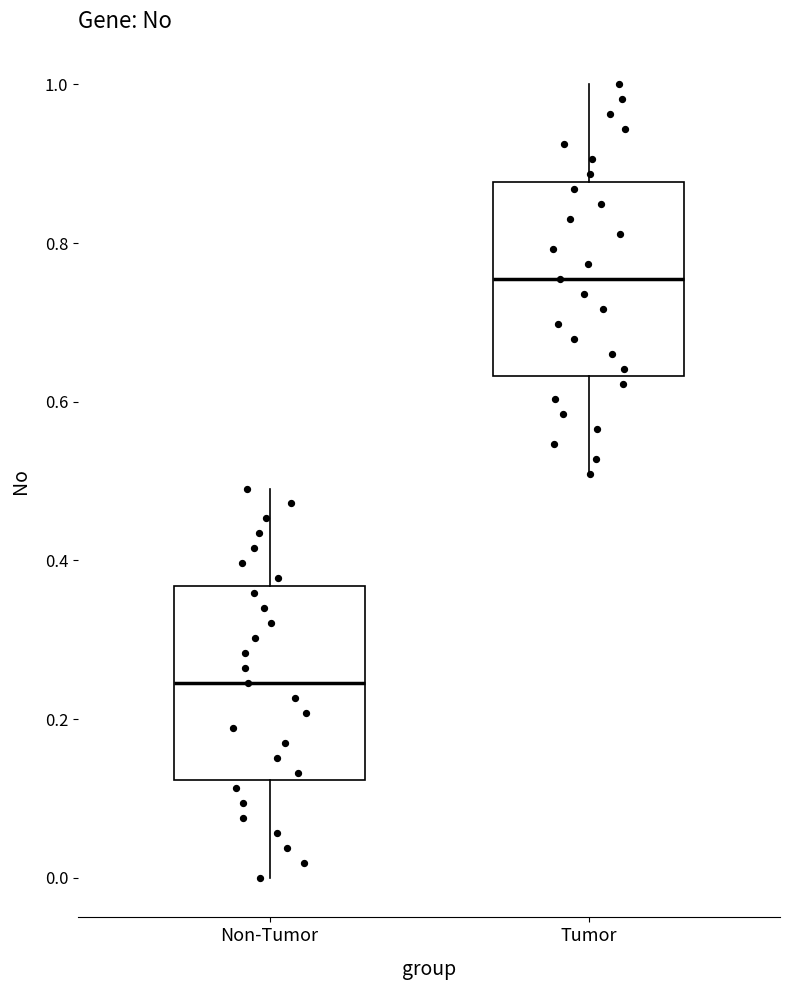

Which box's median line is the lowest?

Non-Tumor